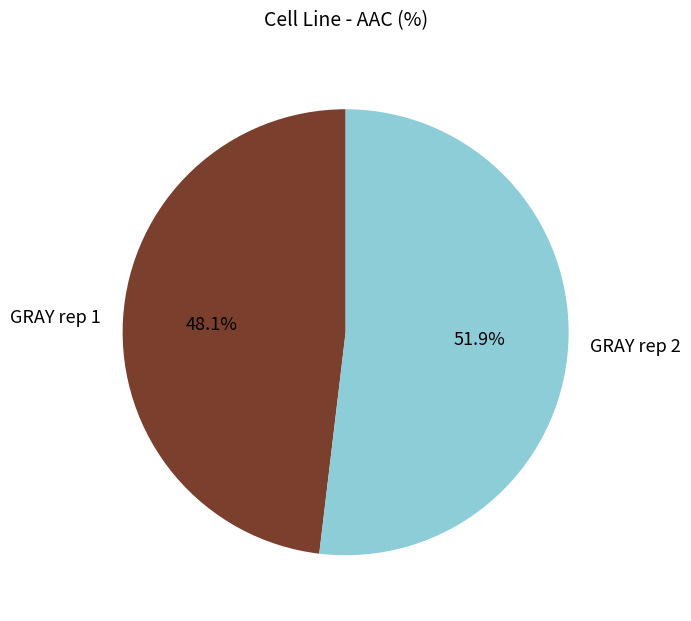

Combined, do GRAY rep 1 and GRAY rep 2 account for over 50%?

Yes